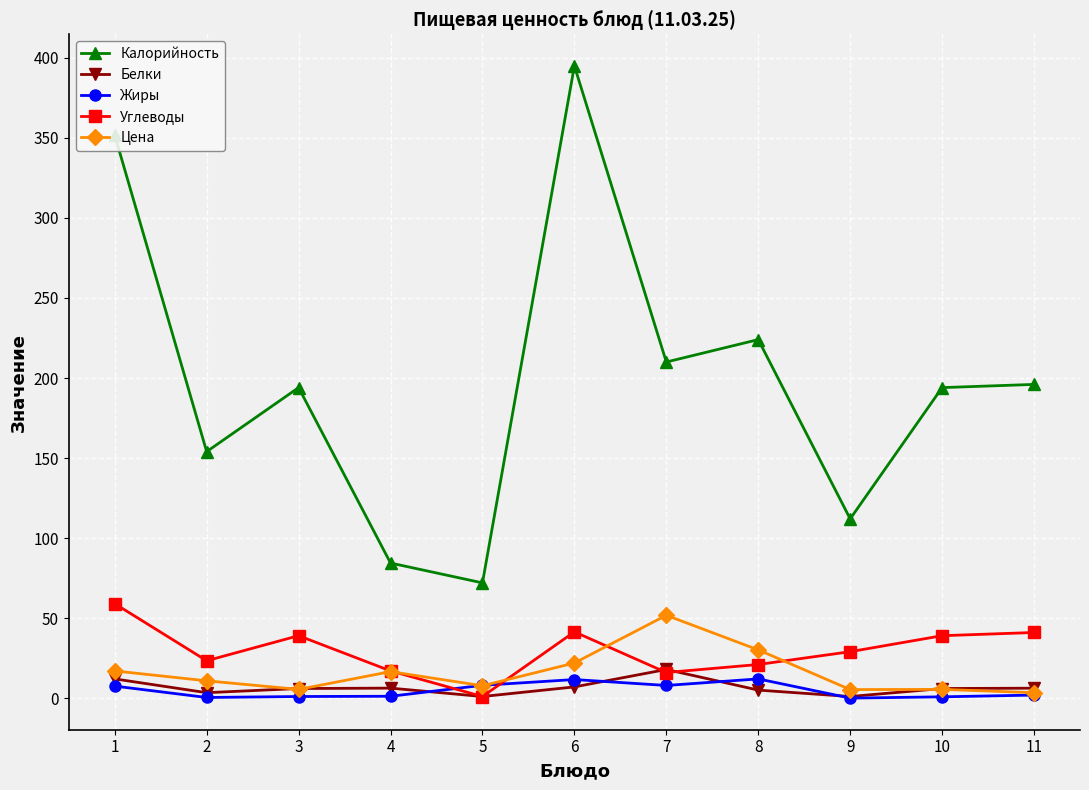

How many interior local valleys does the Цена series have?

3